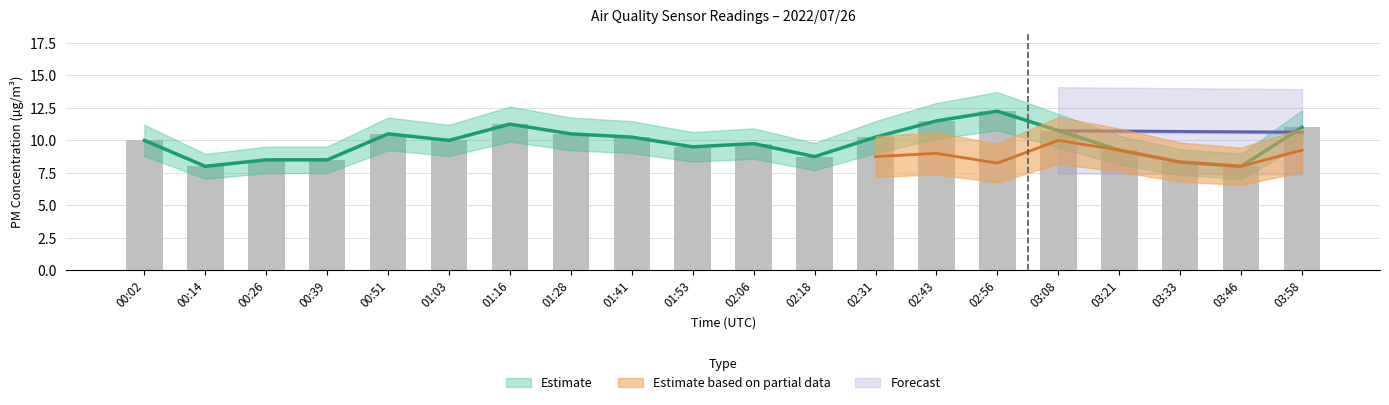

What is the value of the PMS_P1 bar at the 20th from the left?

11.0